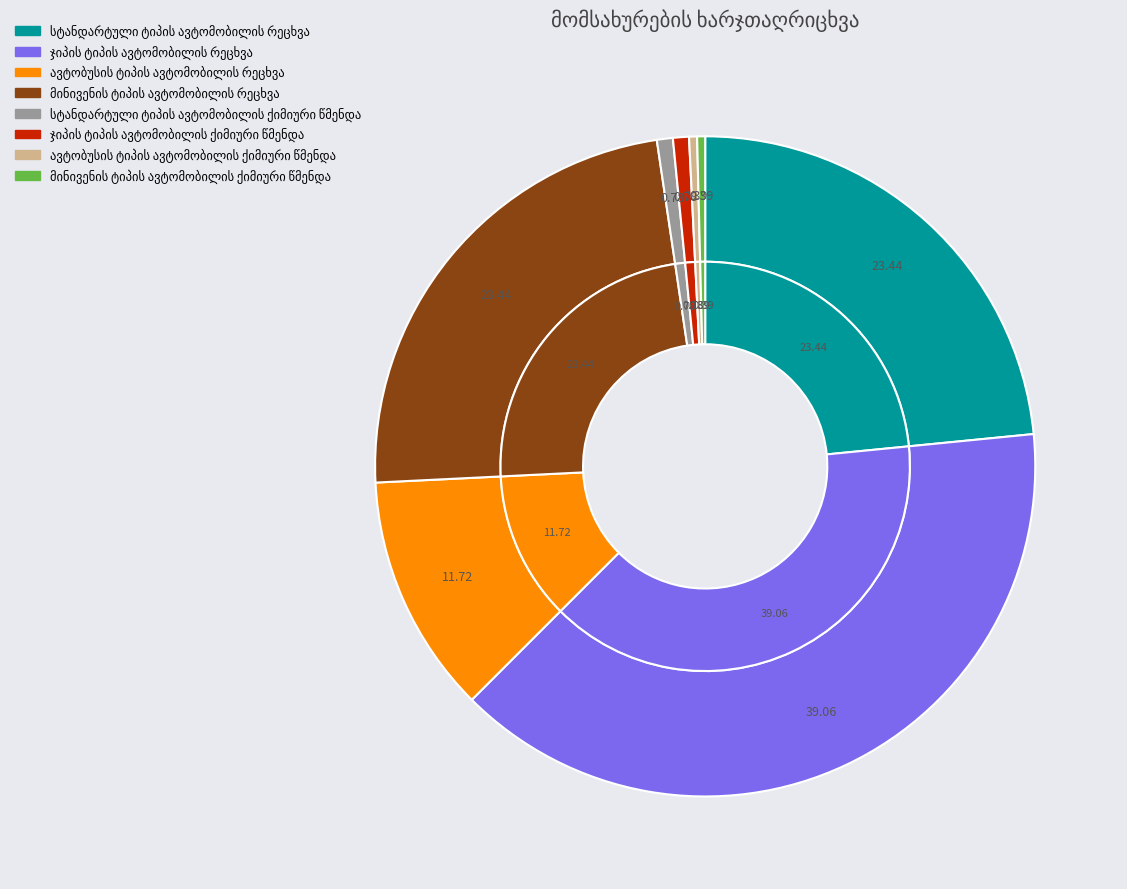

What is the largest slice in the pie chart?

ჯიპის ტიპის ავტომობილის რეცხვა